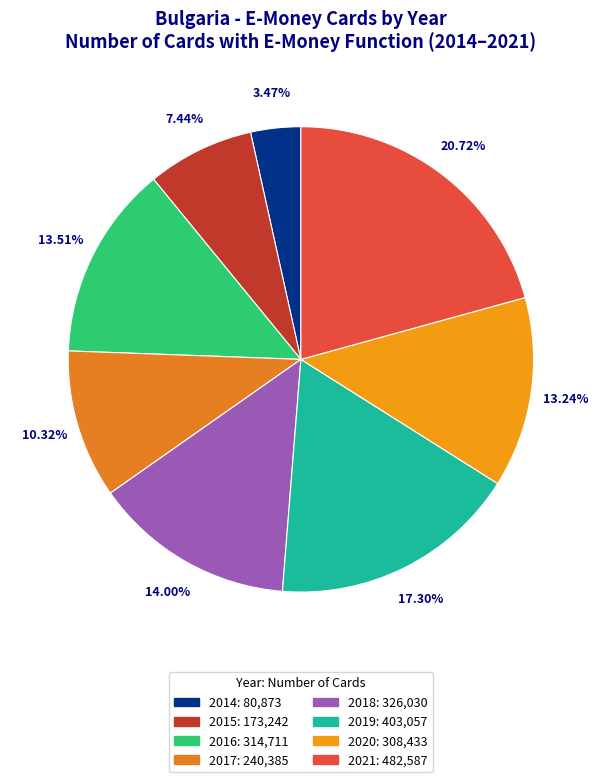

What is the ratio of the value at 2021 to the value at 2016?

1.5